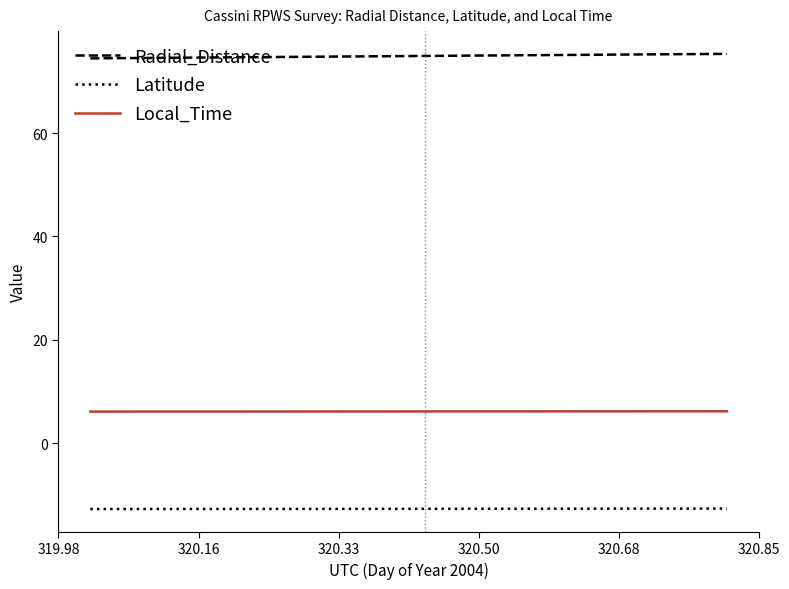

True or false: Latitude and Radial_Distance cross at least once.

False